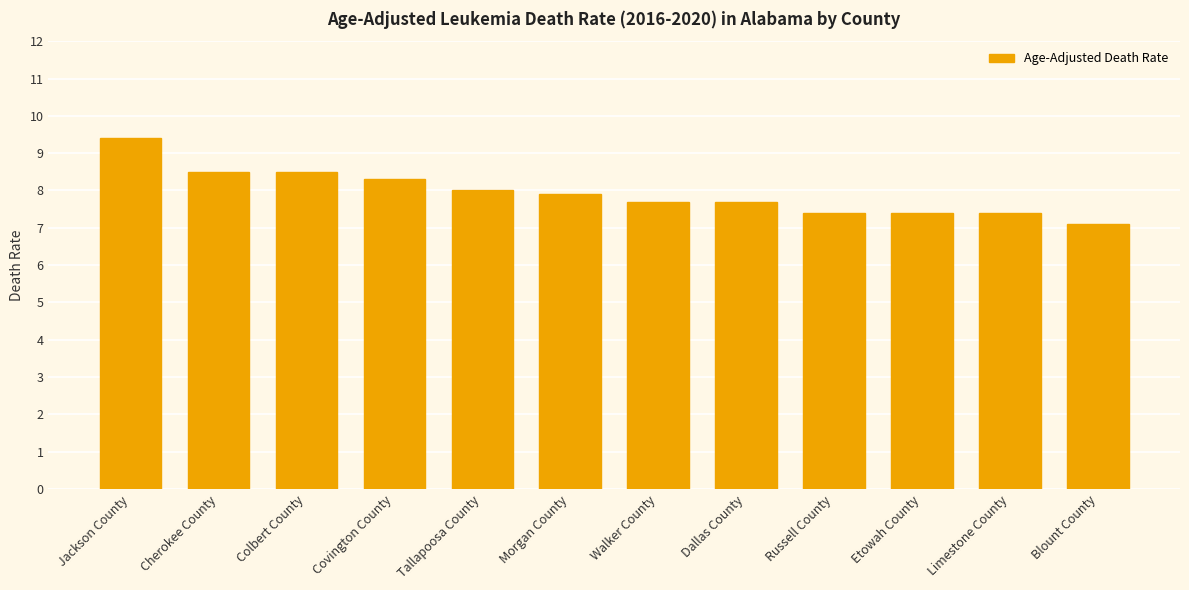

What is the change in value from Colbert County to Etowah County?

-1.1